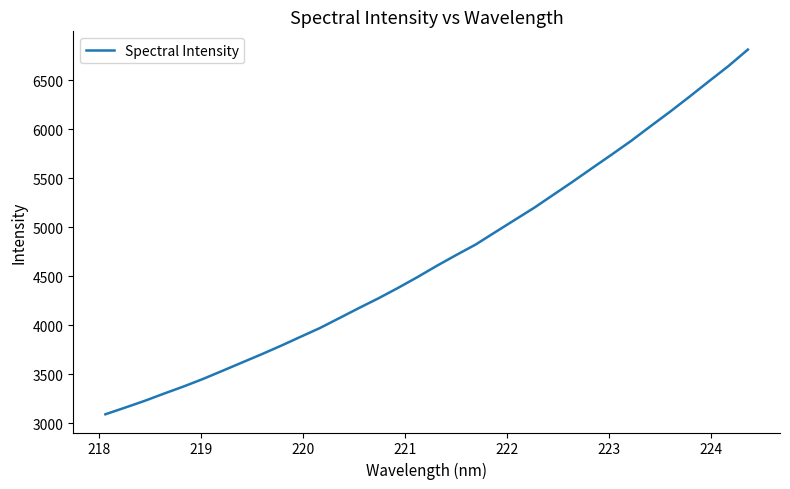

What is the minimum value shown in the chart?

3091.7